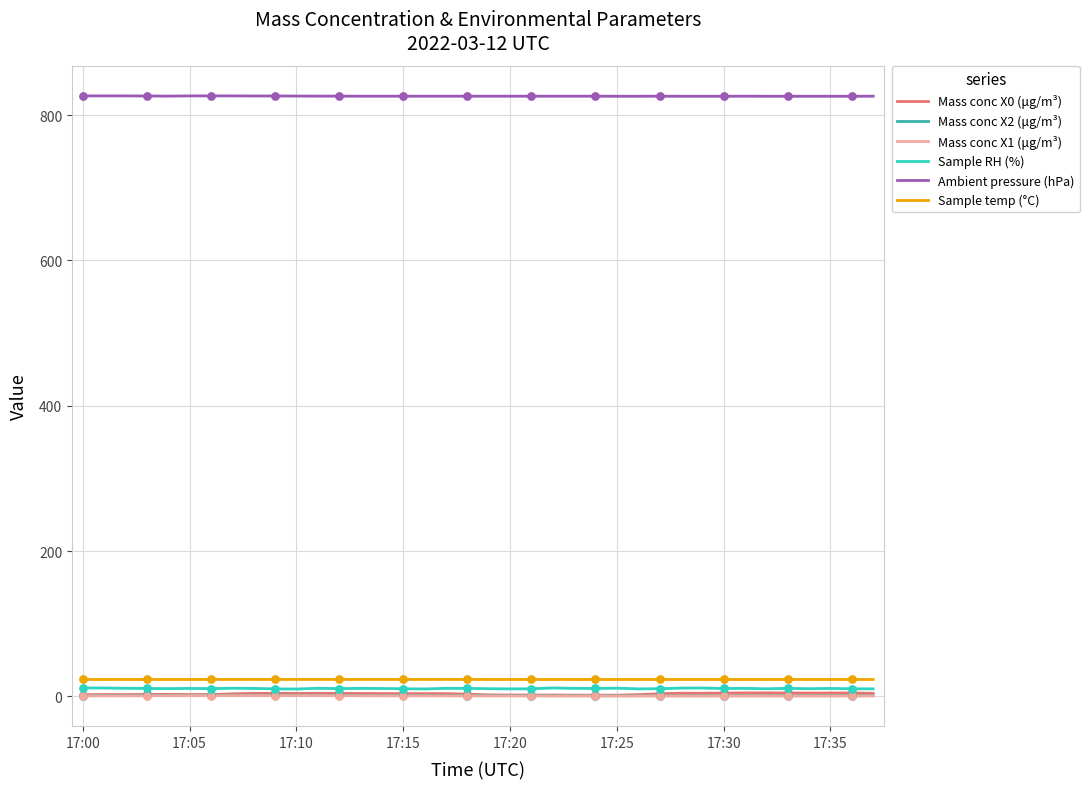

Which series has the largest total across all categories?

Ambient pressure (hPa)